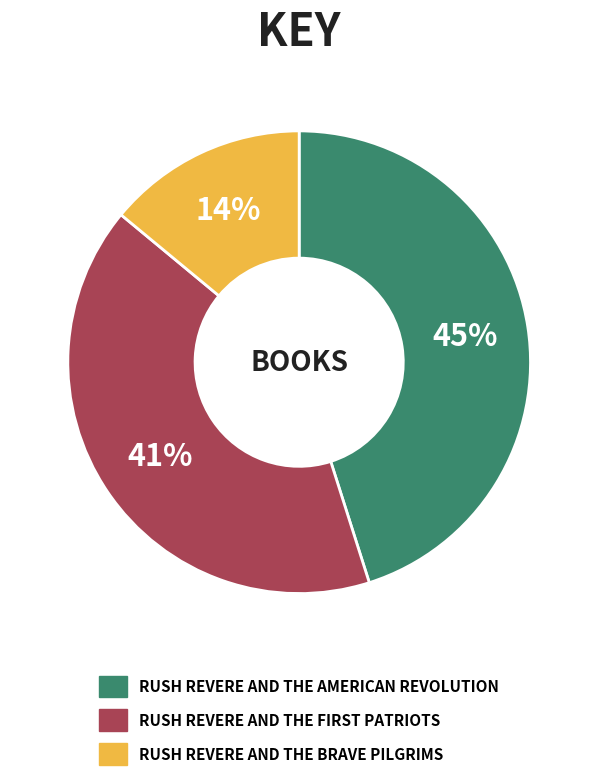

To the nearest percent, what is the difference between the largest and smallest slice percentages?

31%